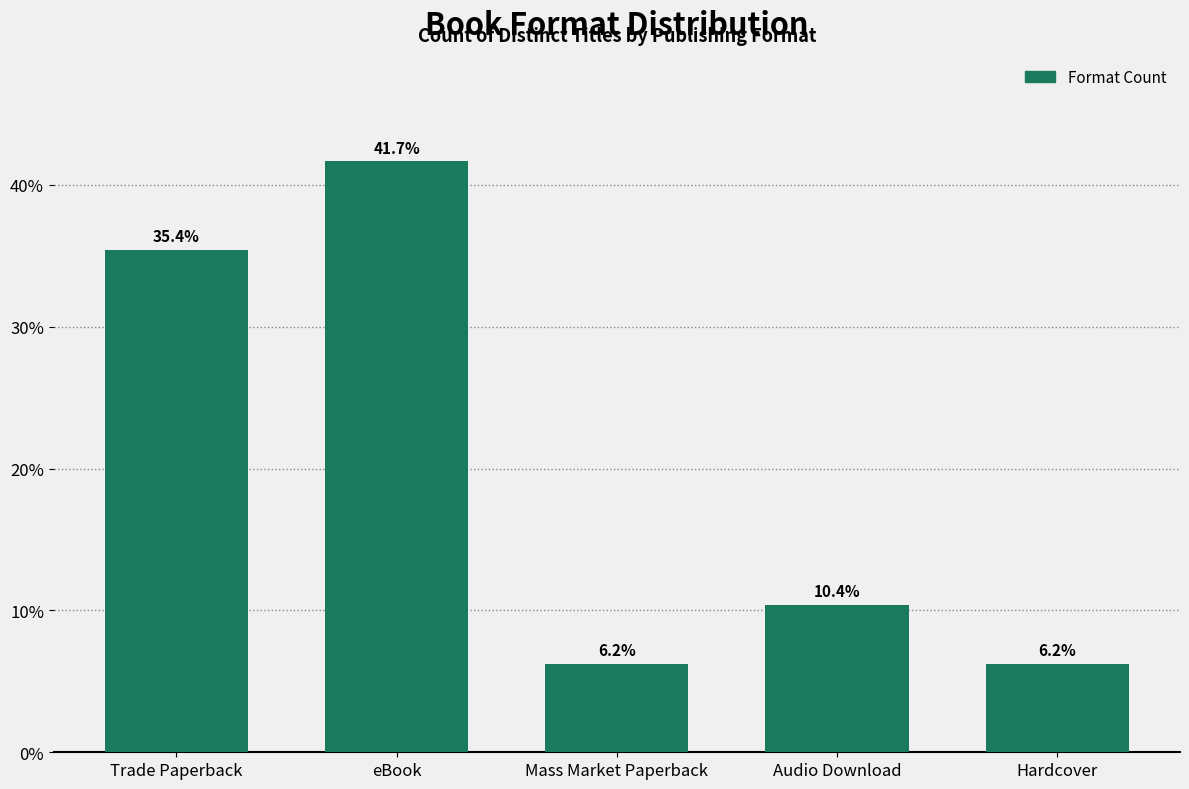

What is the label of the 2nd bar from the right?

Audio Download